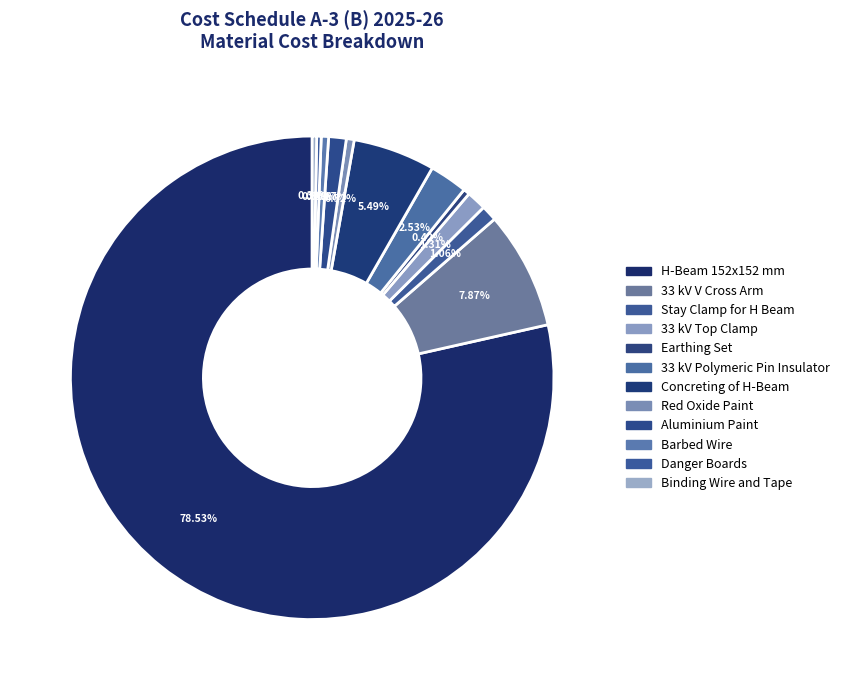

Do Danger Boards and 33 kV V Cross Arm together represent more than half of the pie?

No